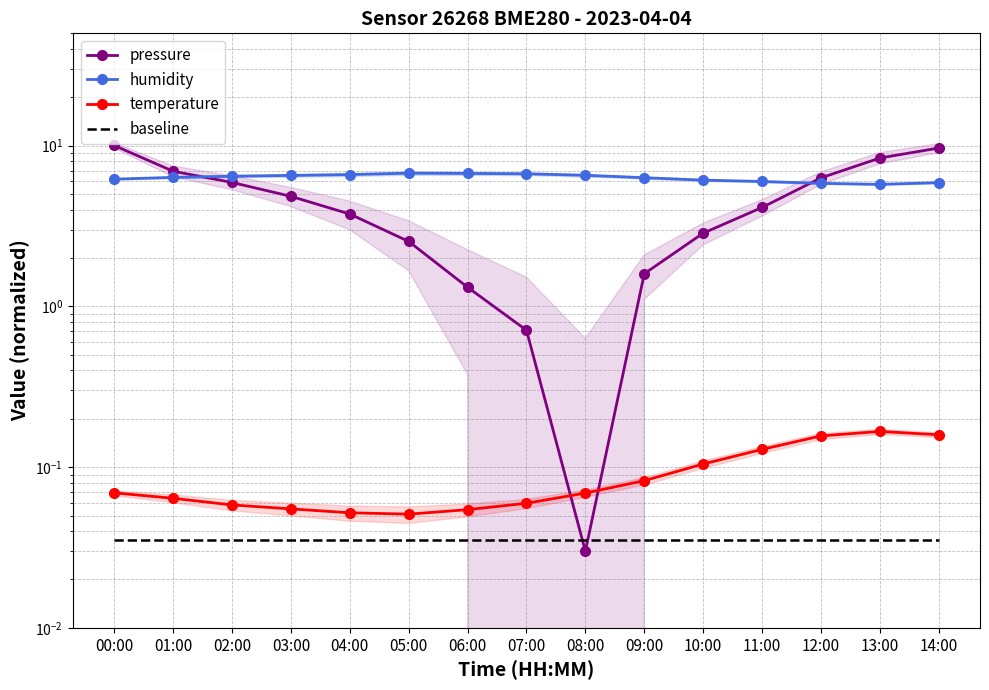

What is the average value of the pressure series?

4.6